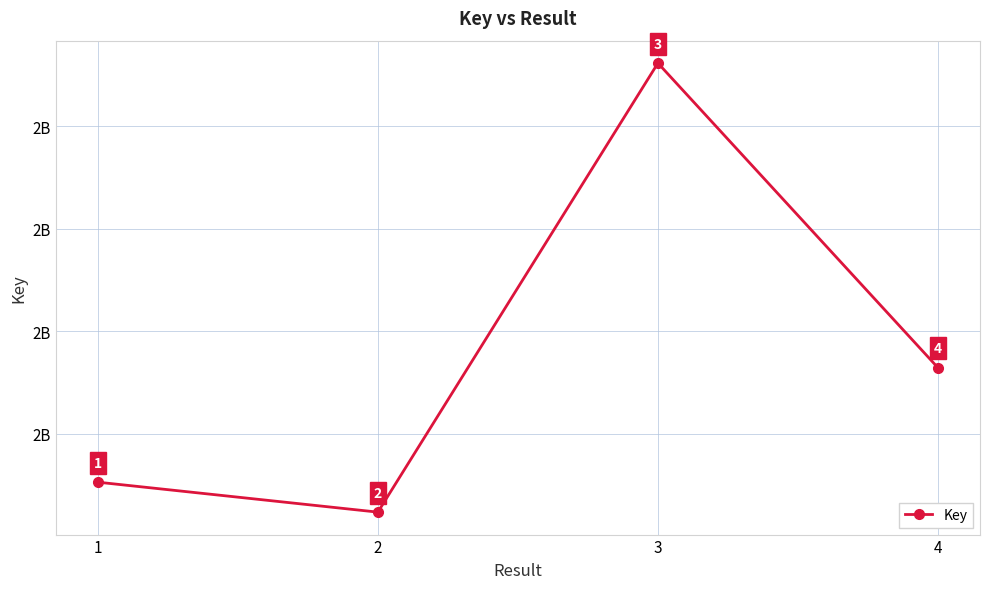

True or false: the data has more than 1 interior local peaks.

False